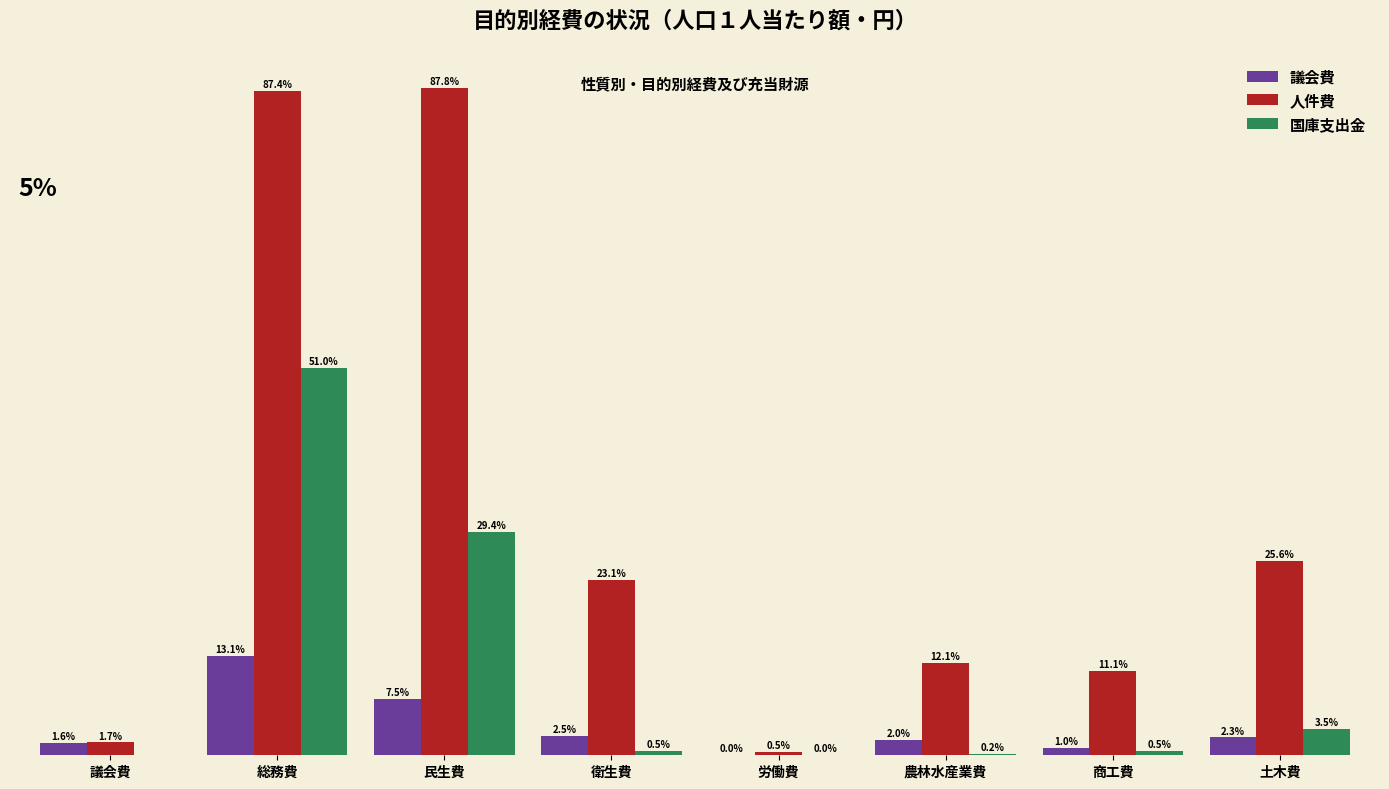

What is the total value across all series at 議会費?

6522